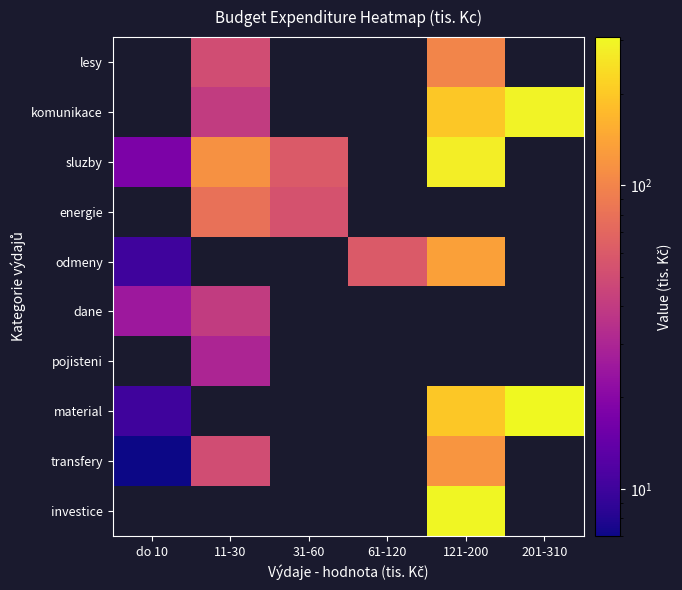

How many values in pojisteni are above zero?

1